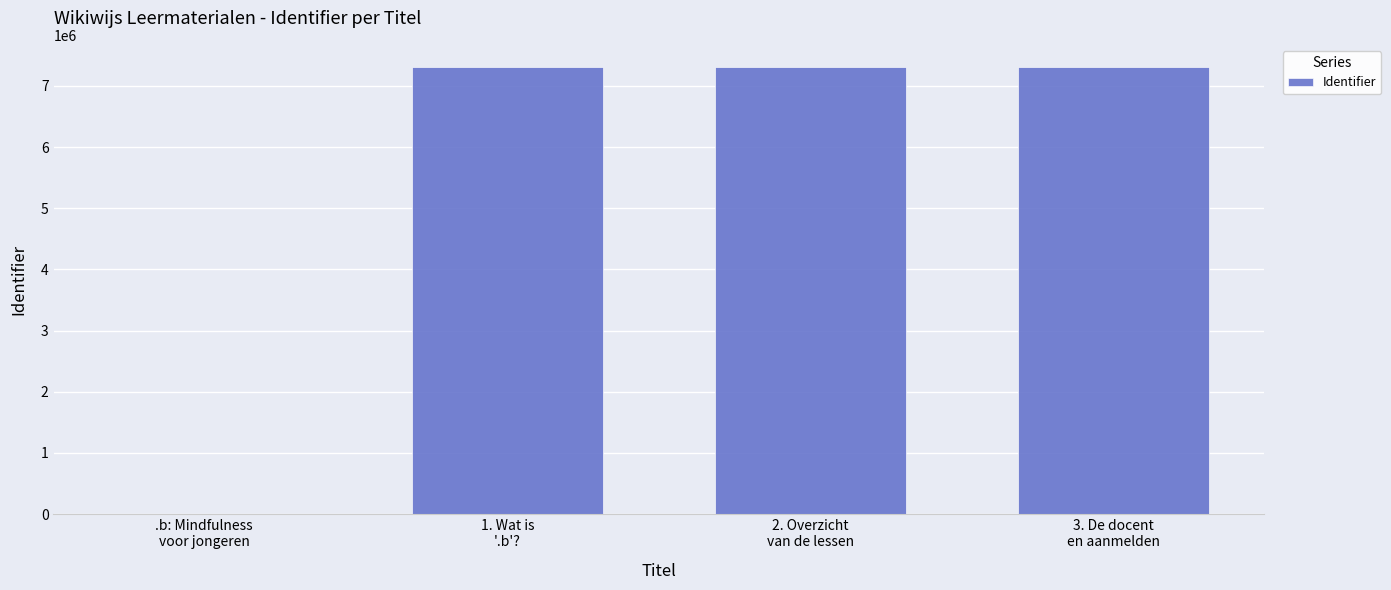

What is the sum of all values?

21916004